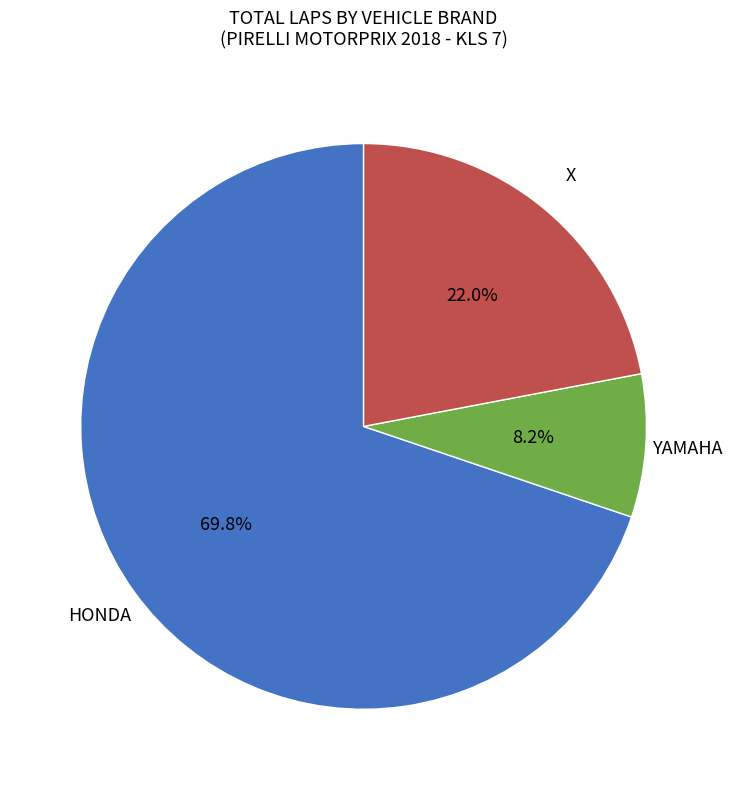

Is there a majority slice in this chart?

Yes